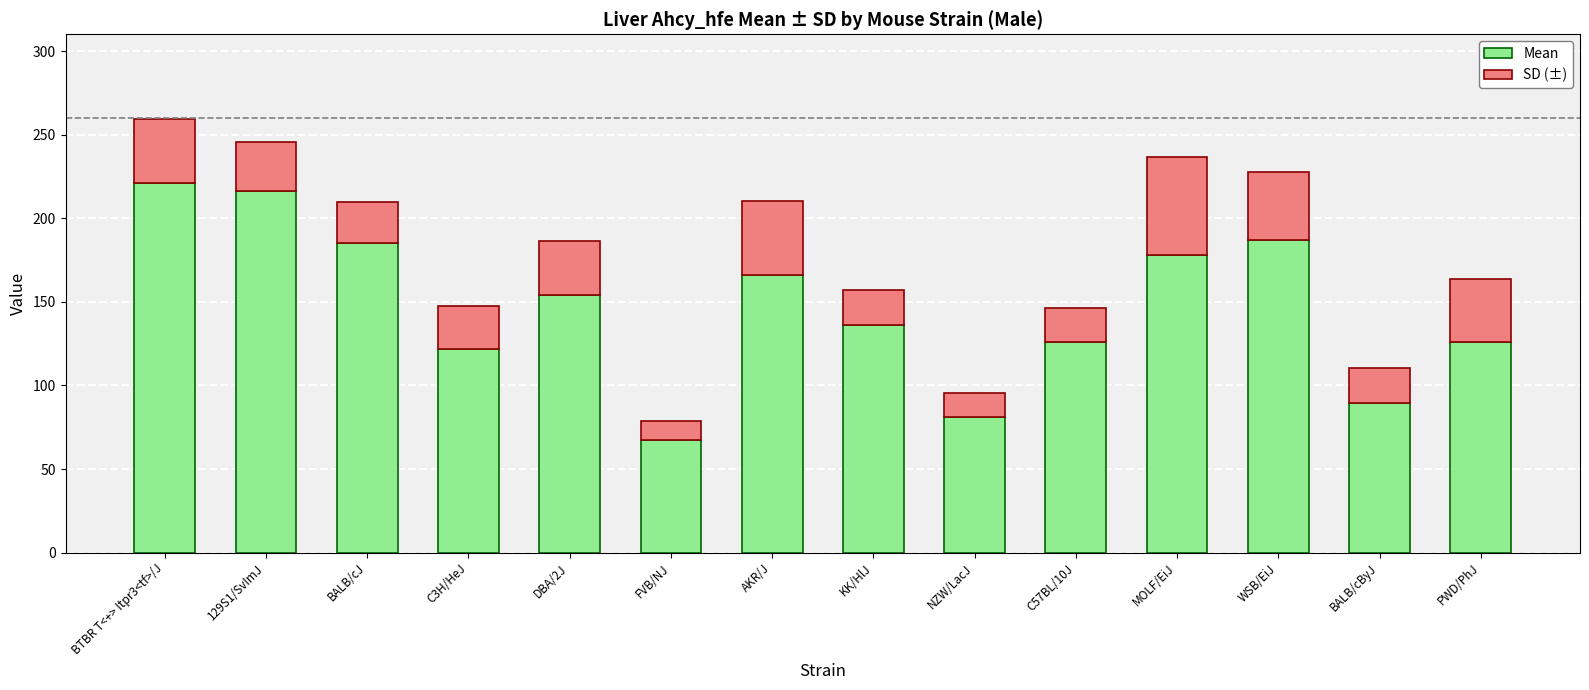

The Mean series shows 77.3 at C57BL/10J. True or false?

False